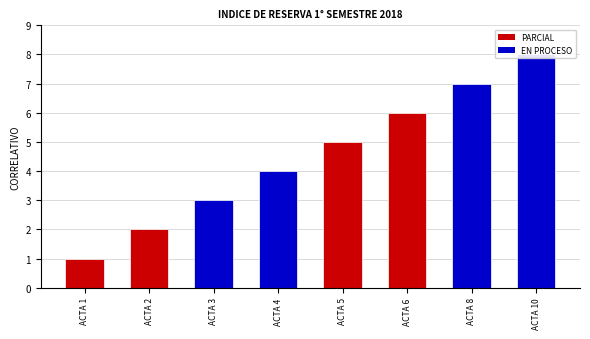

Which label corresponds to the largest value in the chart?

ACTA 10